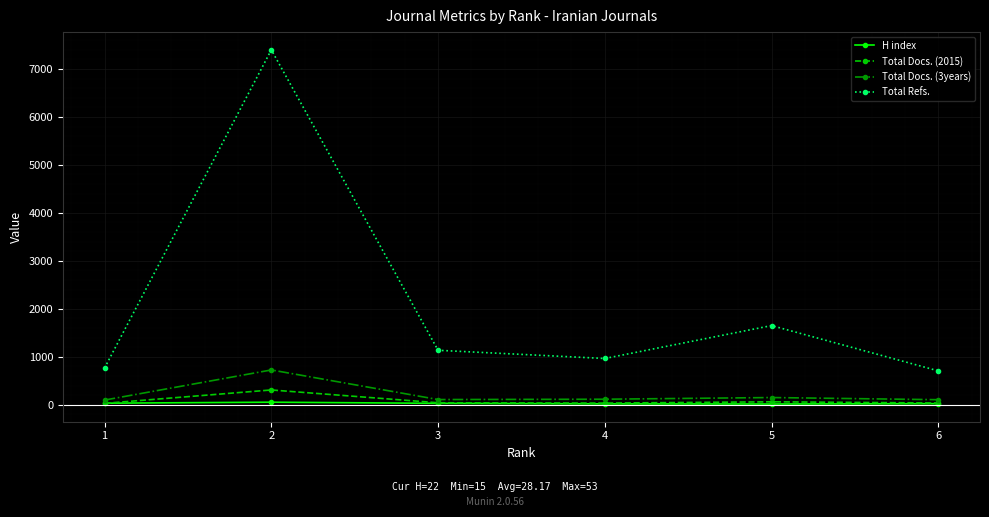

True or false: Total Docs. (3years) and Total Docs. (2015) cross at least once.

False